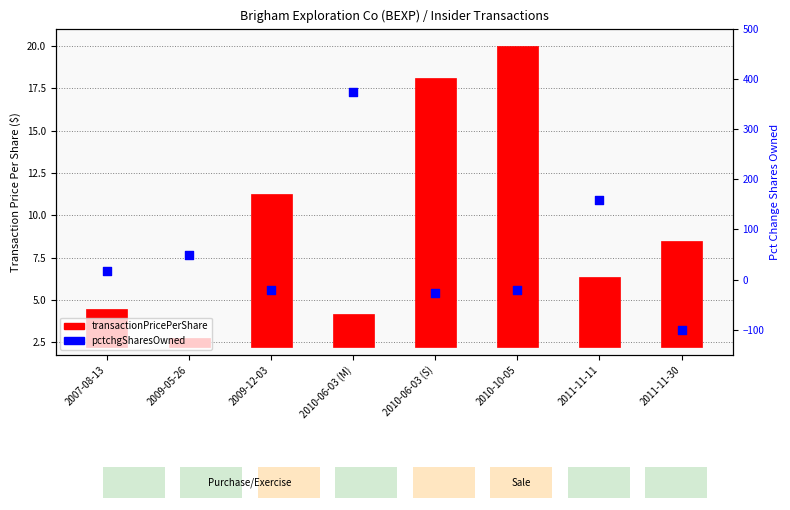

Which has a higher value, 2011-11-30 or 2010-10-05?

2010-10-05